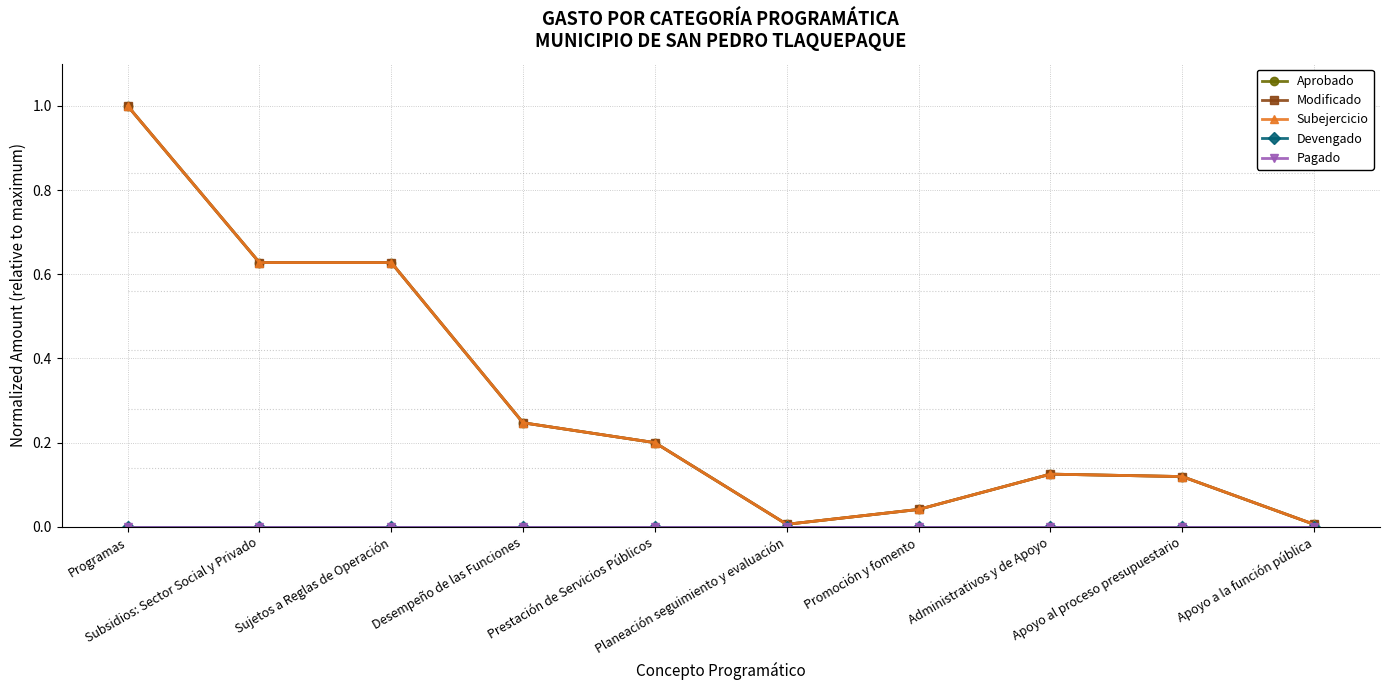

Reading left to right, extract all data points from this chart.

Aprobado: 1.0	0.6	0.6	0.2	0.2	0.0	0.0	0.1	0.1	0.0
Modificado: 1.0	0.6	0.6	0.2	0.2	0.0	0.0	0.1	0.1	0.0
Subejercicio: 1.0	0.6	0.6	0.2	0.2	0.0	0.0	0.1	0.1	0.0
Devengado: 0.0	0.0	0.0	0.0	0.0	0.0	0.0	0.0	0.0	0.0
Pagado: 0.0	0.0	0.0	0.0	0.0	0.0	0.0	0.0	0.0	0.0